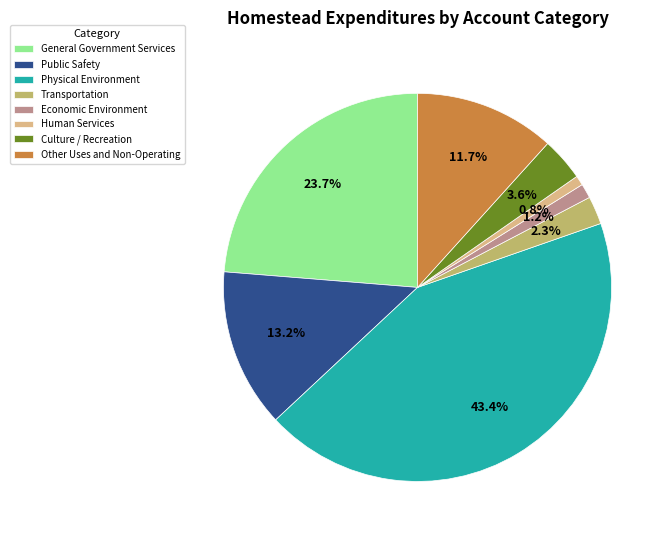

How much of the chart is everything except Other Uses and Non-Operating?

88.3%